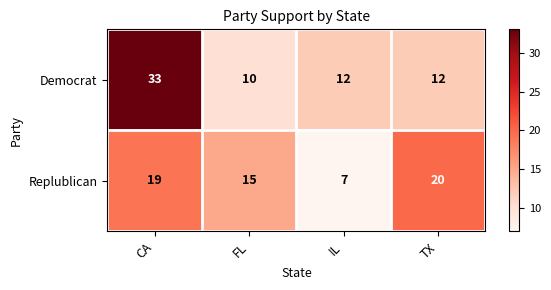

What is the difference between the maximum and minimum values in the Replublican series?

13